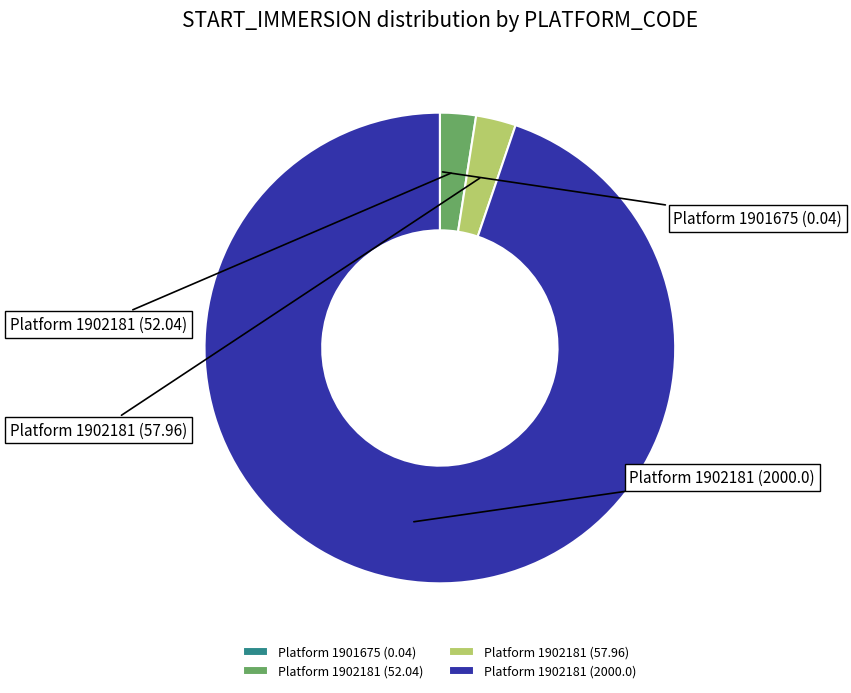

Which category accounts for the majority?

1902181 (2000)